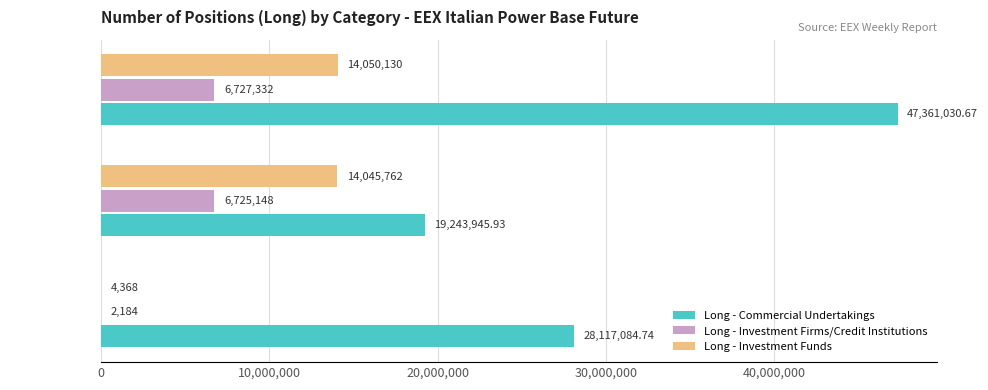

Which series has the widest spread of values?

Long - Commercial Undertakings